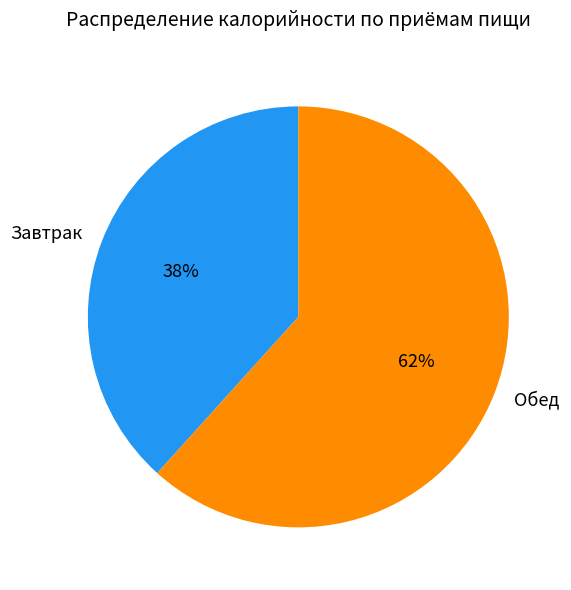

How many segments does this pie chart have?

2